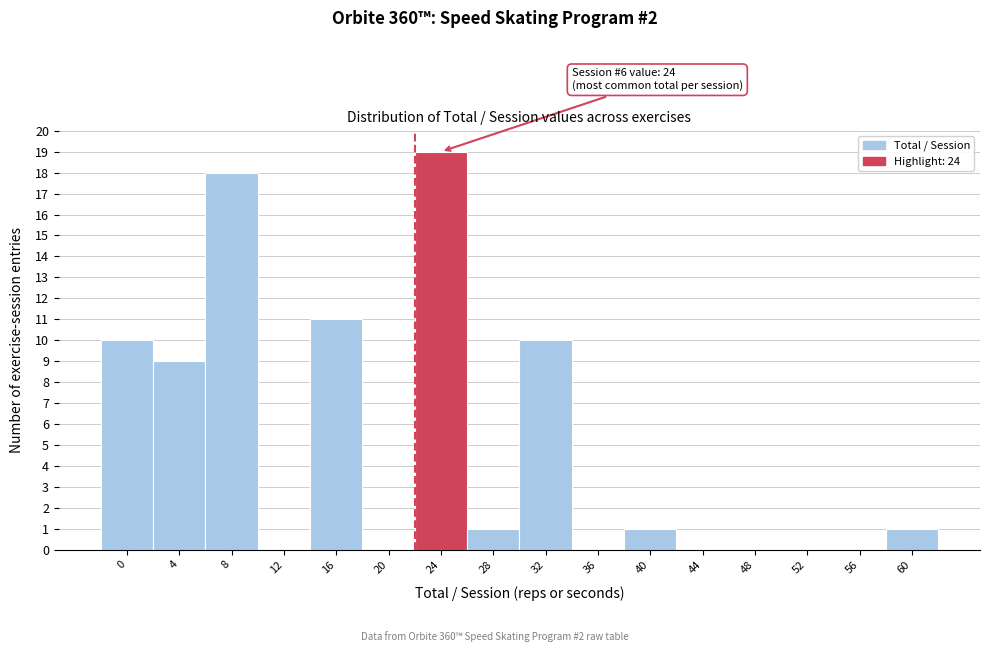

Reading left to right, what are all the values shown in this chart?

0=10	4=9	8=18	12=0	16=11	20=0	24=19	28=1	32=10	36=0	40=1	44=0	48=0	52=0	56=0	60=1